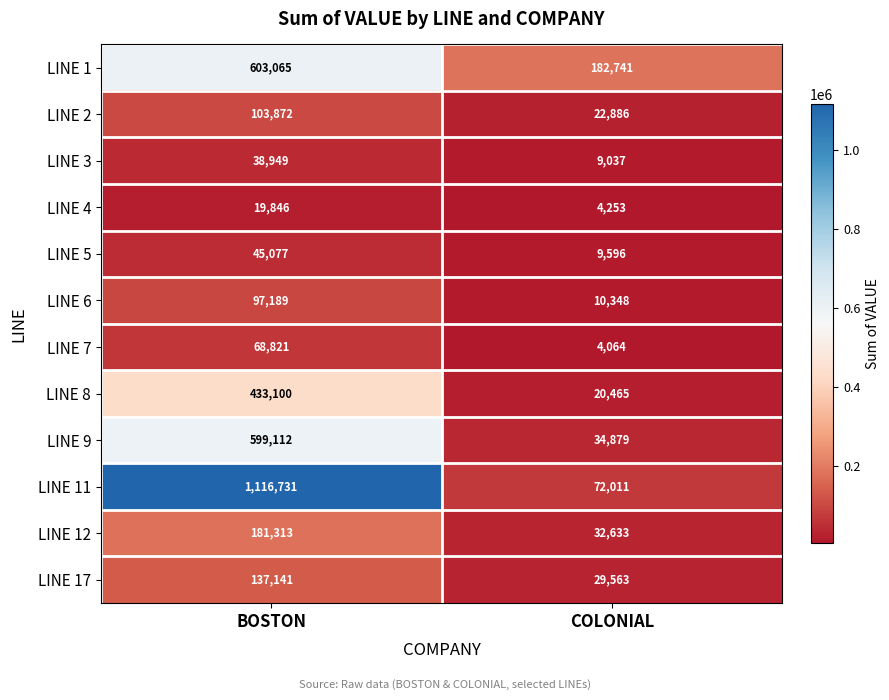

At COLONIAL, list the series in order from smallest to largest.

LINE 7, LINE 4, LINE 3, LINE 5, LINE 6, LINE 8, LINE 2, LINE 17, LINE 12, LINE 9, LINE 11, LINE 1